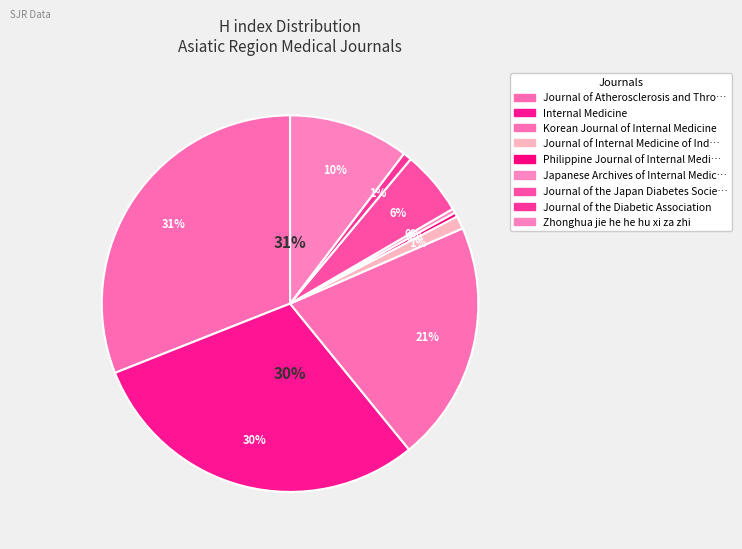

Combined, do Journal of the Japan Diabetes Society and Zhonghua jie he he hu xi za zhi account for over 50%?

No